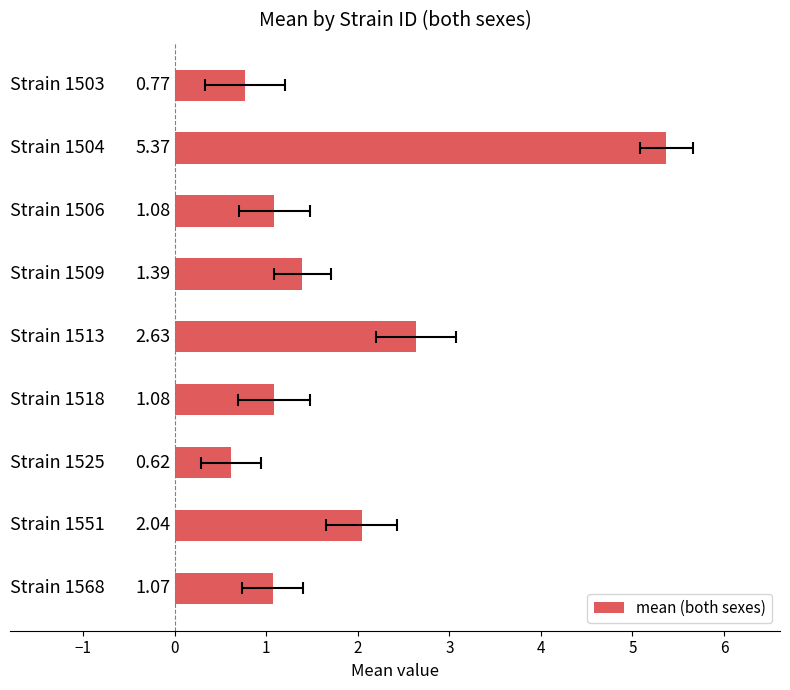

What is the greatest value displayed?

5.4